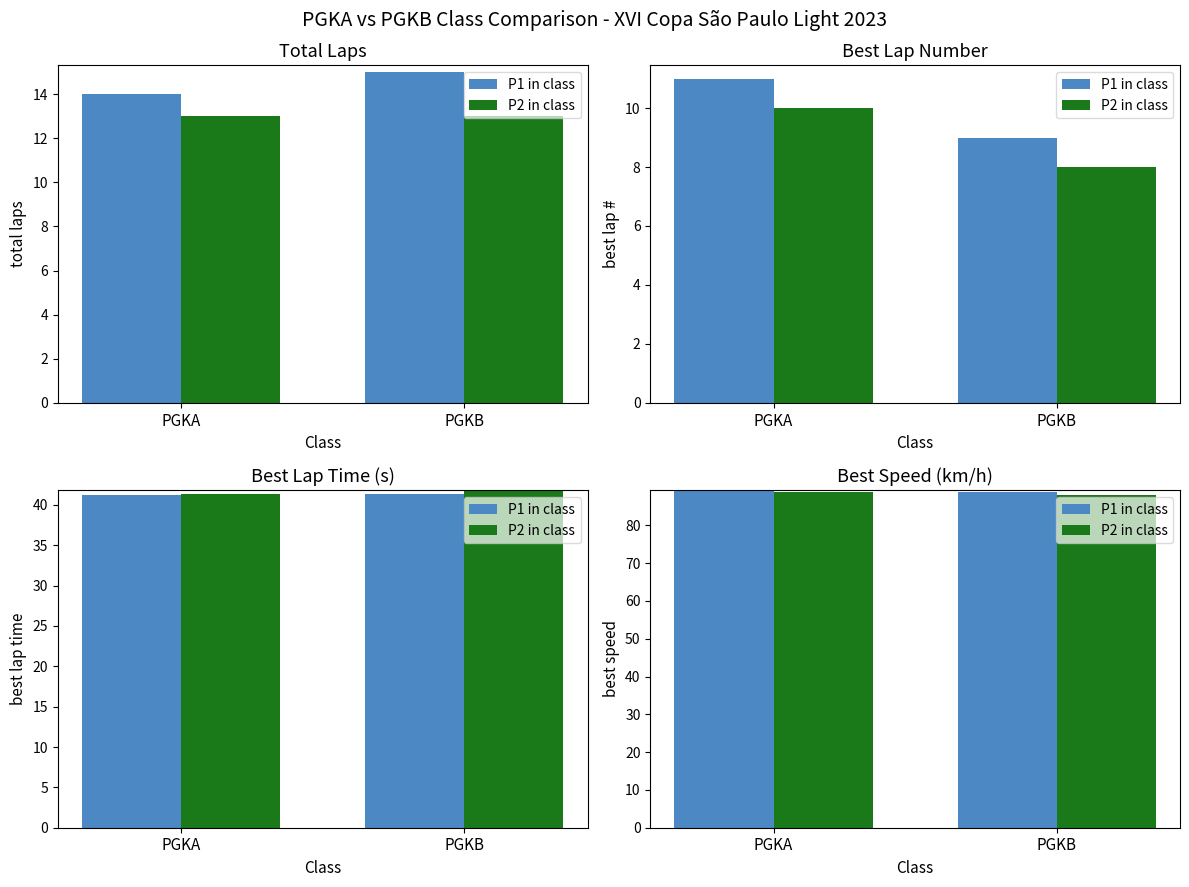

At how many categories does at least one series exceed 88?

2